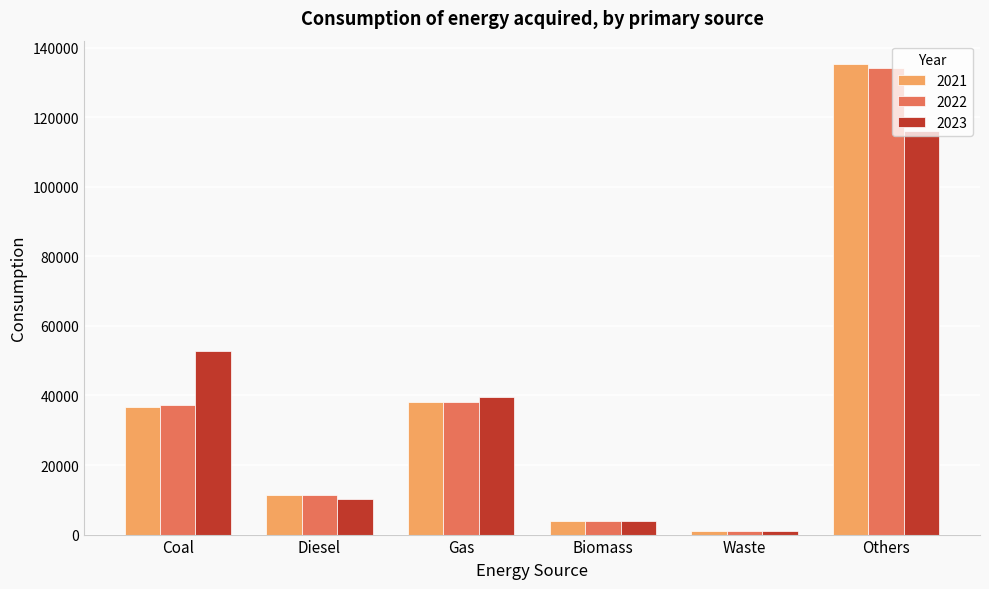

What is the maximum value shown in the chart?

135256